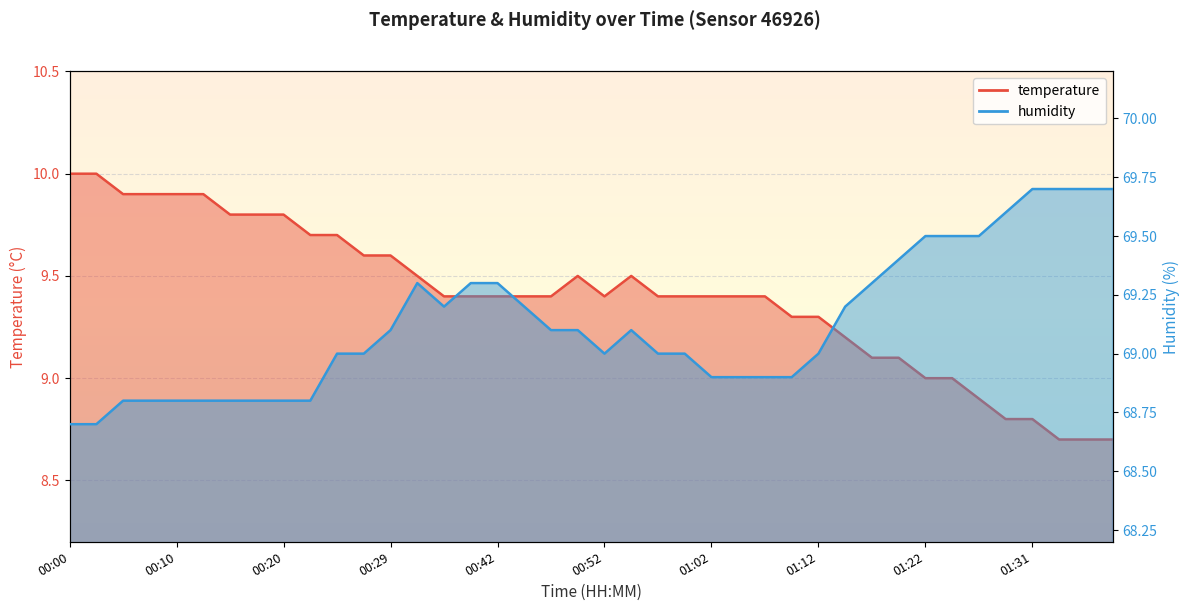

How many lines are shown in the chart?

2